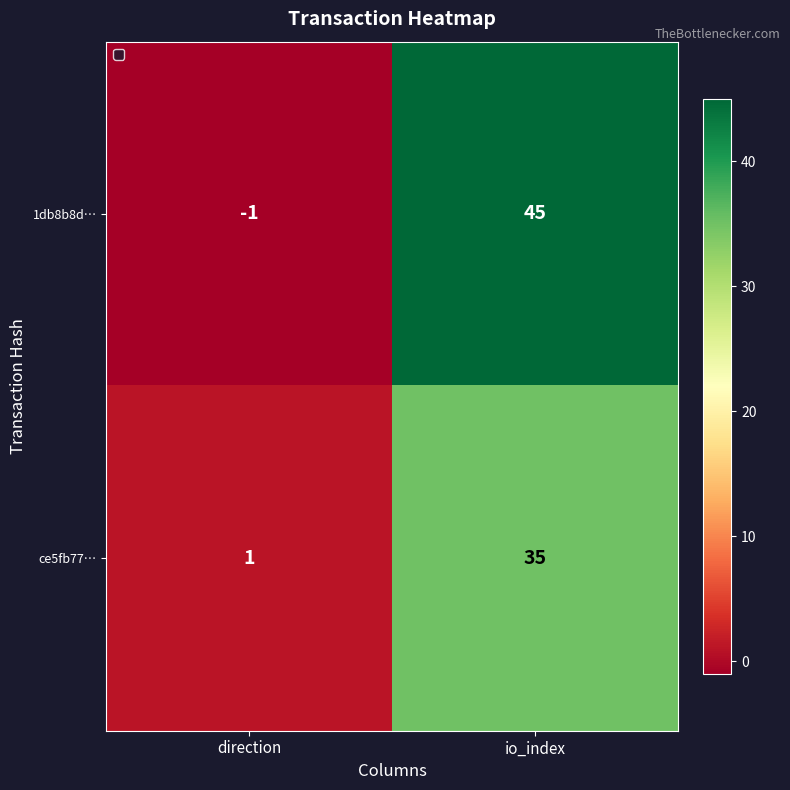

What is the sum of the ce5fb77… values at io_index and direction?

36